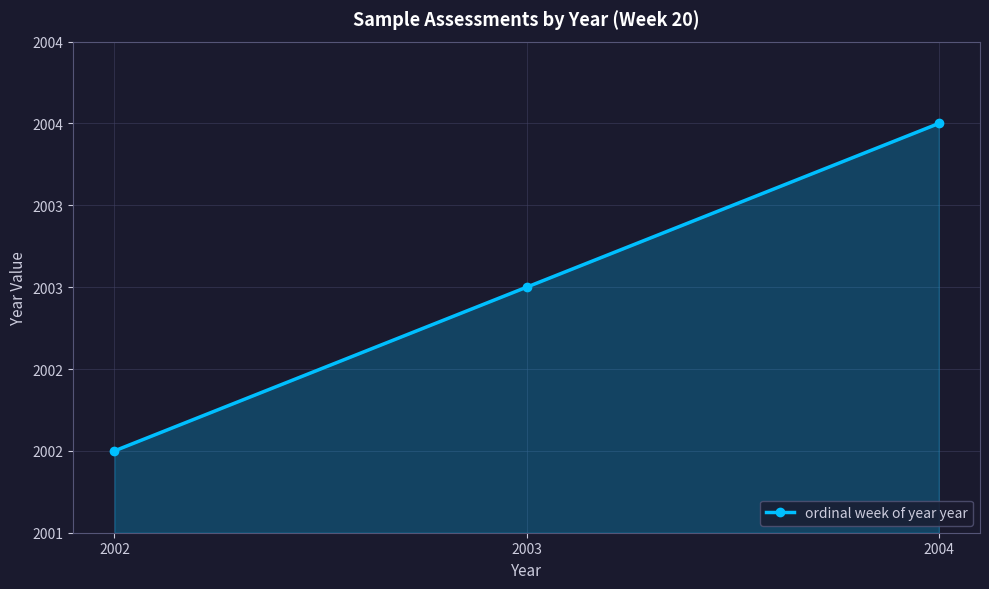

Reading left to right, extract all data points from this chart.

2002	2003	2004